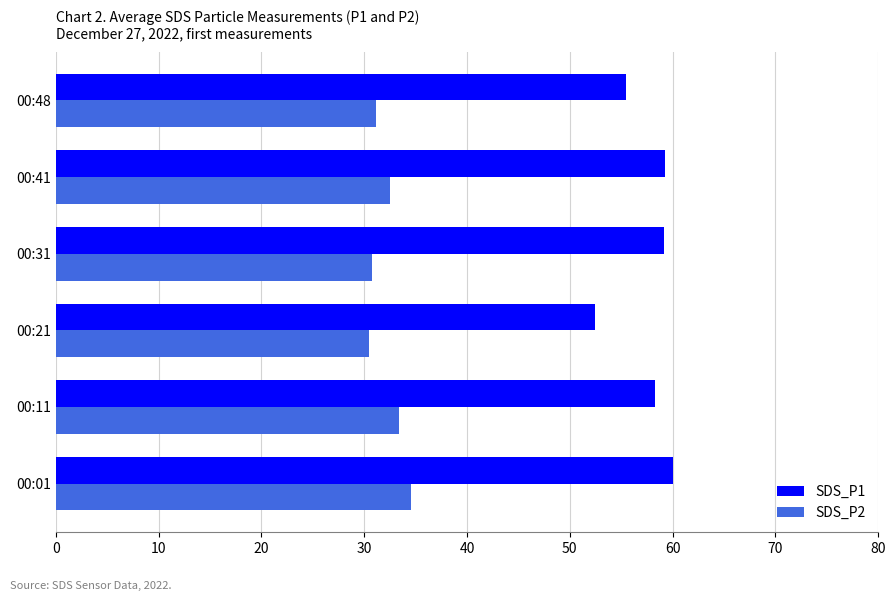

What is the total value across all series at 00:11?

91.7